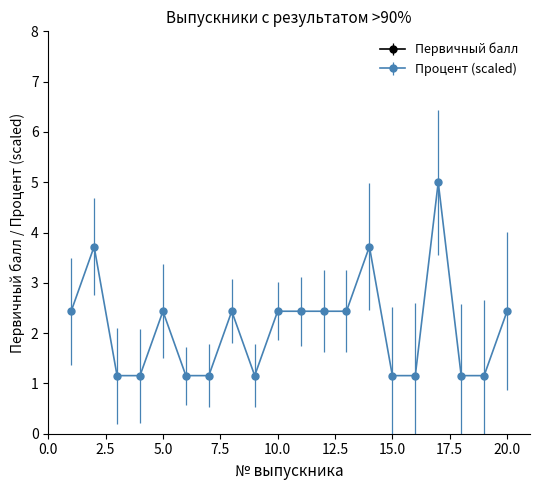

Rank the series at 17 from lowest to highest value.

Процент, Первичный балл